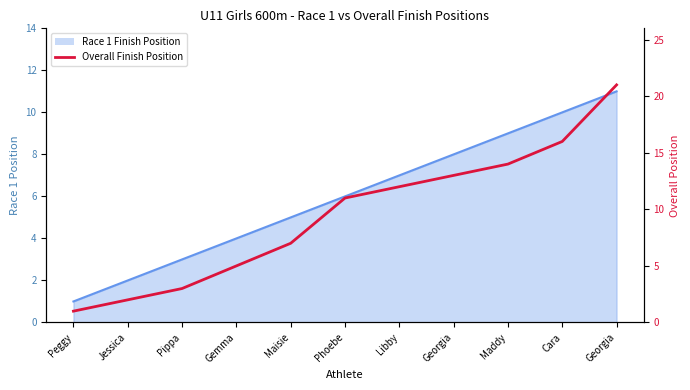

What is the sum of all values?

105